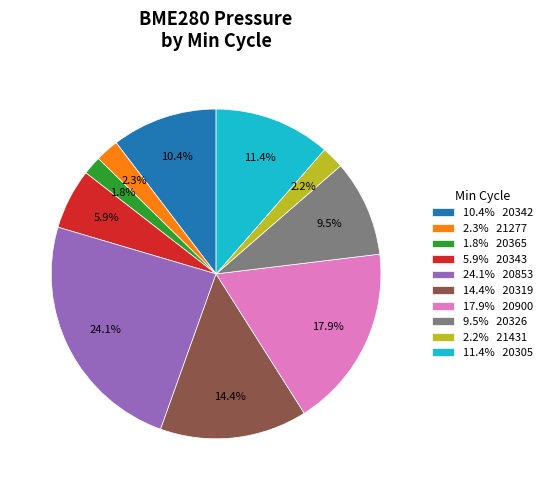

Is 24.1% 20853 the majority of the pie?

No